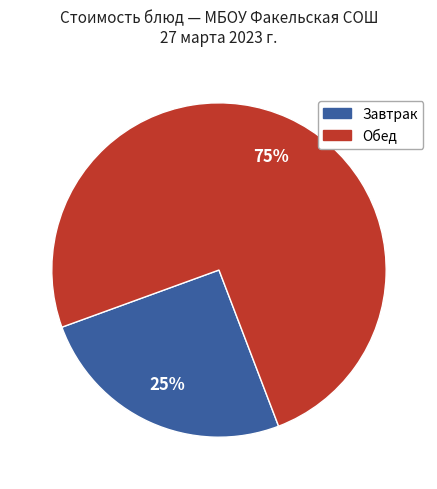

To the nearest percent, what is the average slice percentage?

50%